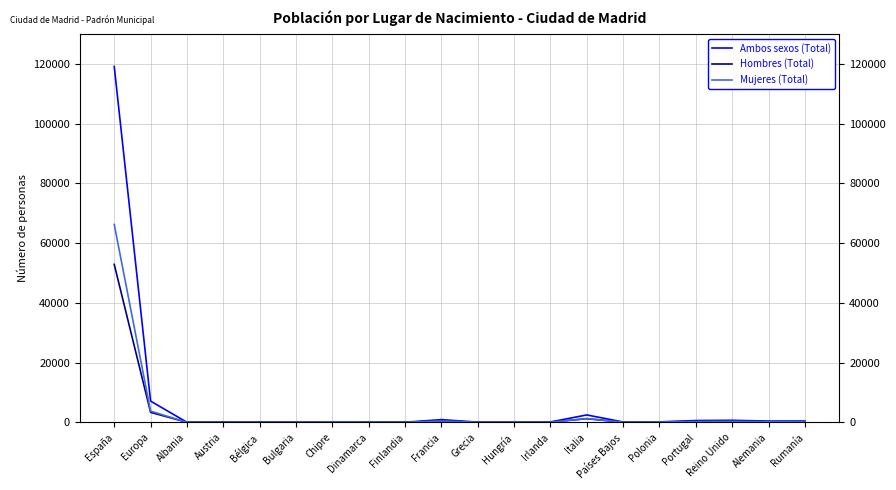

What is the total value across all series at Portugal?

1216